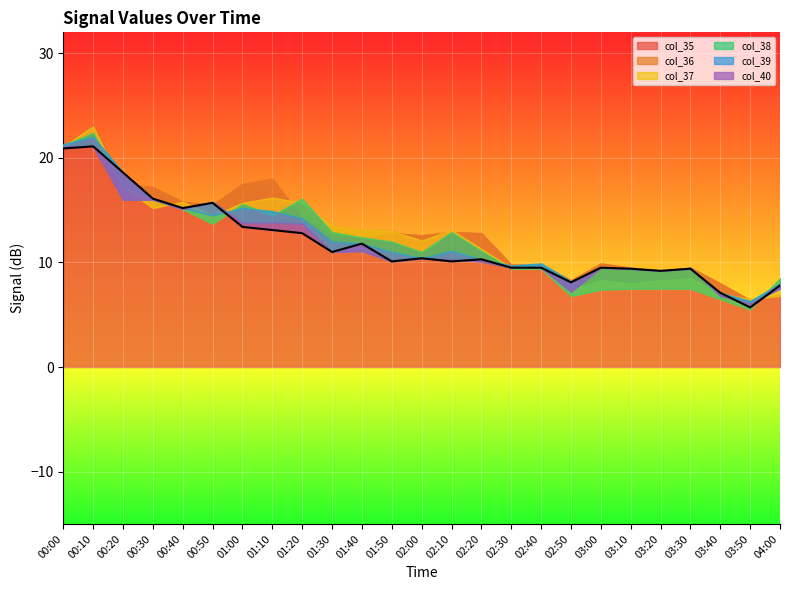

Reading left to right, transcribe all the data shown in this chart.

col_35: 21.1	23.2	17.5	17.2	15.8	15.5	17.5	18.0	14.3	12.6	12.3	12.8	12.6	12.9	12.8	9.8	9.8	8.3	9.9	9.5	9.2	9.5	8.0	6.4	6.9
col_36: 21.1	23.0	17.2	15.2	15.8	14.5	15.7	16.2	15.7	13.5	13.1	13.0	12.1	13.1	11.3	9.5	9.5	7.4	8.3	8.0	8.3	8.5	7.0	6.5	6.8
col_37: 21.2	22.4	17.2	16.1	15.1	13.7	15.6	14.5	16.1	12.9	12.4	12.0	11.0	12.9	11.1	9.4	9.4	6.8	7.4	7.5	7.5	7.5	6.5	5.5	8.5
col_38: 21.3	22.0	18.6	16.1	15.2	14.5	15.2	14.9	14.2	12.0	11.8	11.0	10.4	11.1	10.3	9.7	9.9	8.2	9.5	9.4	9.2	9.4	7.1	6.3	8.0
col_39: 21.1	21.1	16.0	16.0	15.1	15.8	13.8	13.8	13.7	11.0	11.1	10.1	10.4	10.3	10.1	9.5	9.5	7.2	9.5	9.4	9.2	9.5	6.8	6.1	7.5
col_40: 20.9	21.1	18.6	16.1	15.2	15.7	13.4	13.1	12.8	11.0	11.8	10.1	10.4	10.1	10.3	9.5	9.5	8.1	9.5	9.4	9.2	9.4	7.1	5.7	7.8